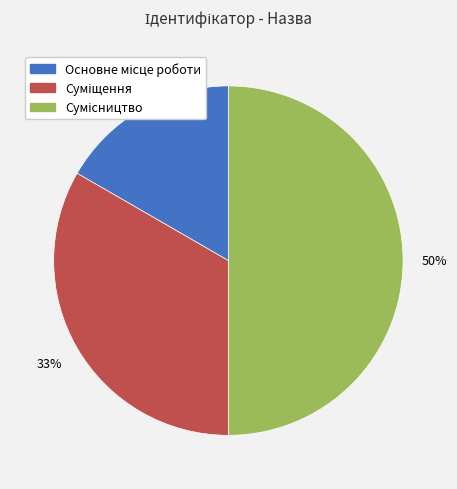

To the nearest percent, what is the average slice percentage?

33%